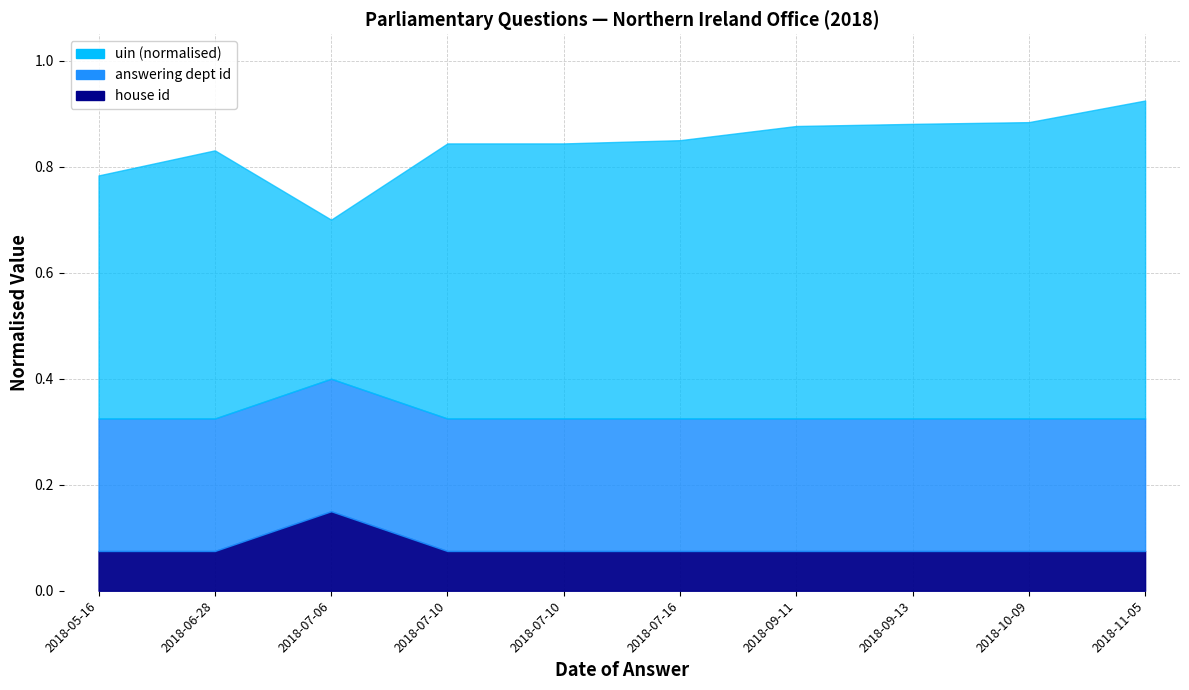

Rank the series at 2018-05-16 from highest to lowest value.

uin_numeric, answering dept id, house id